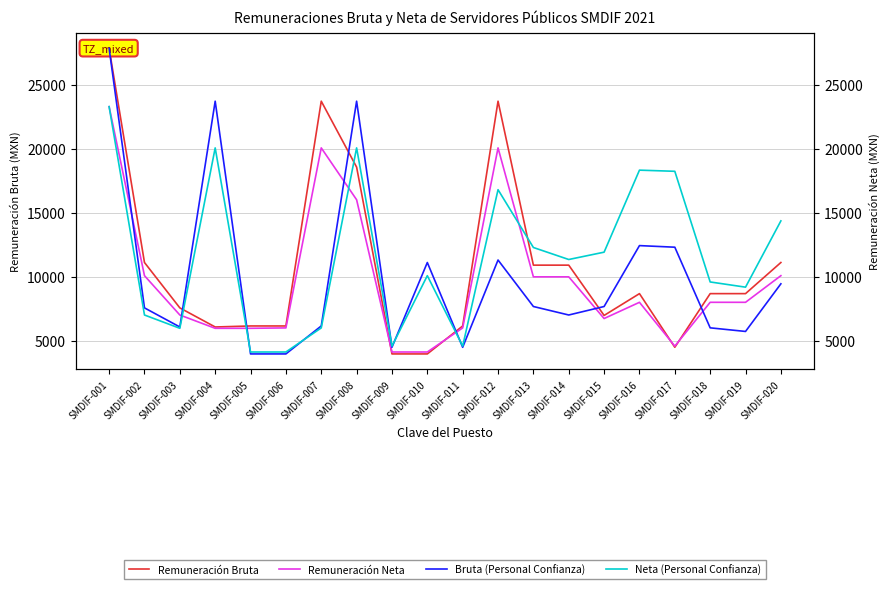

Which series has the largest total across all categories?

Neta (Personal Confianza)